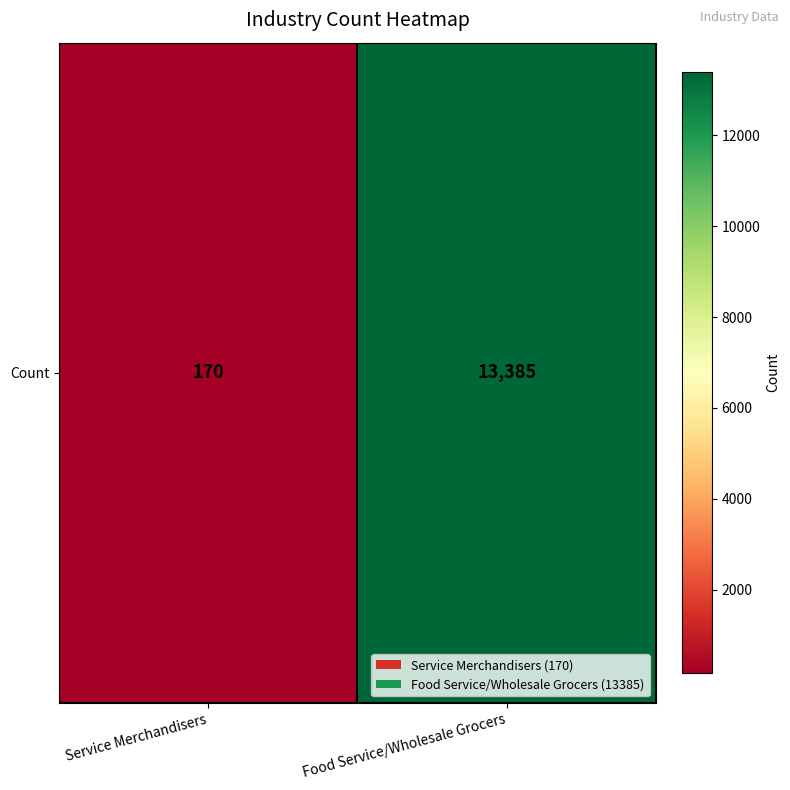

The value at Service Merchandisers is 170. True or false?

True